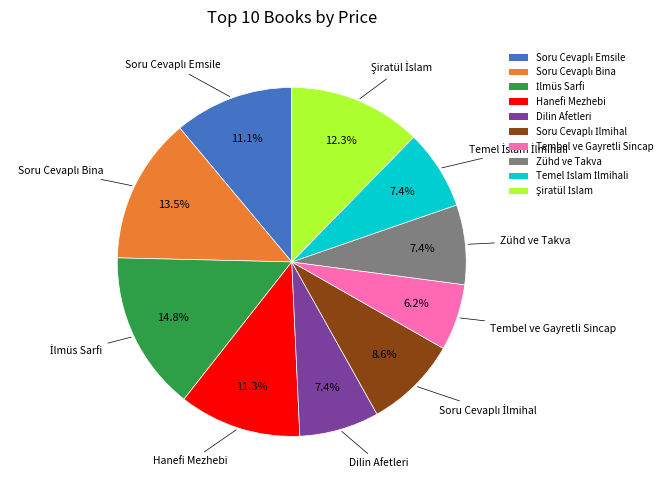

What portion of the pie excludes Hanefi Mezhebi?

88.7%